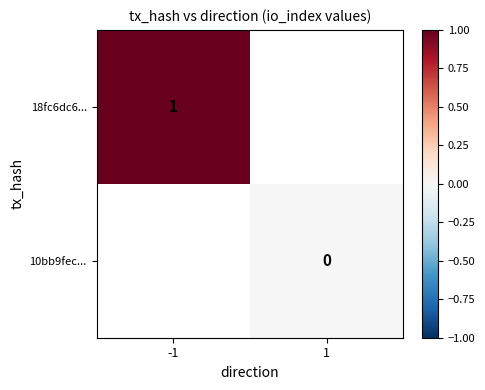

How many series are shown in this chart?

2